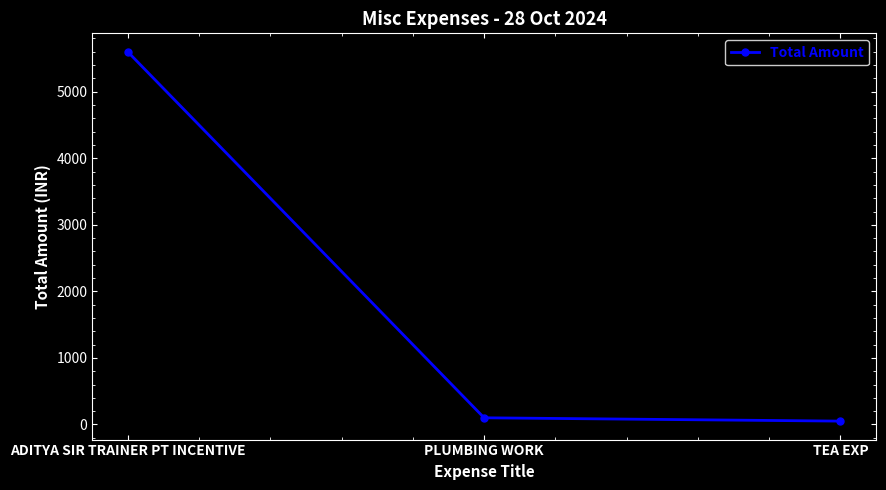

Between ADITYA SIR TRAINER PT INCENTIVE and TEA EXP, which is larger?

ADITYA SIR TRAINER PT INCENTIVE